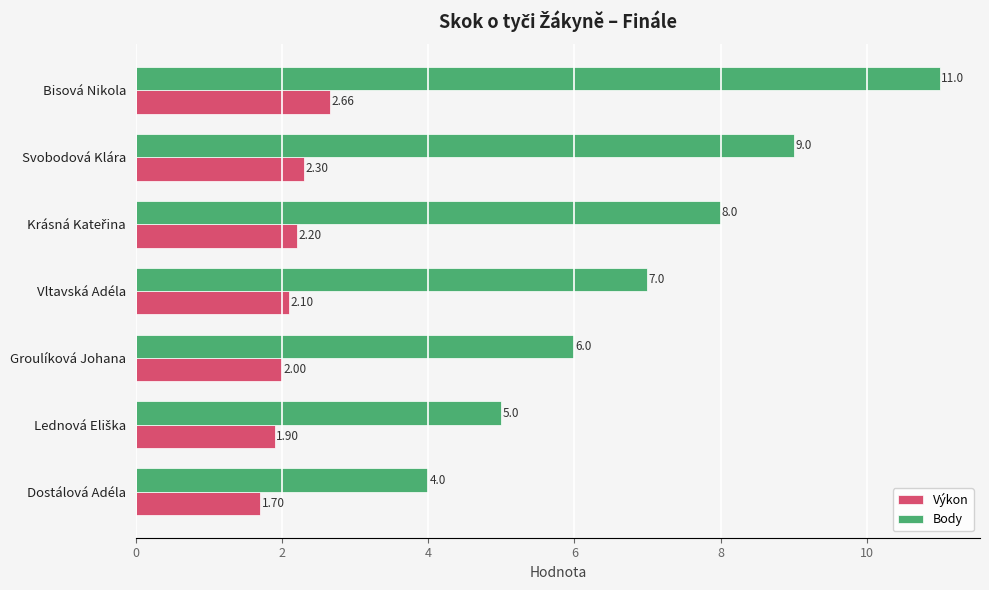

What is the average value of the Výkon series?

2.1